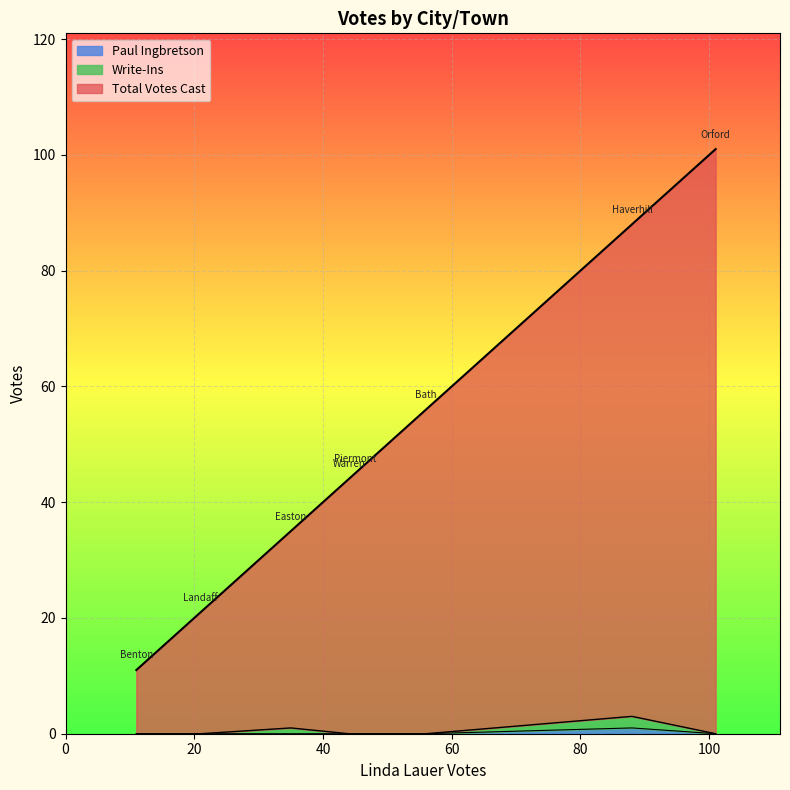

At which category is the sum across all series the highest?

Orford